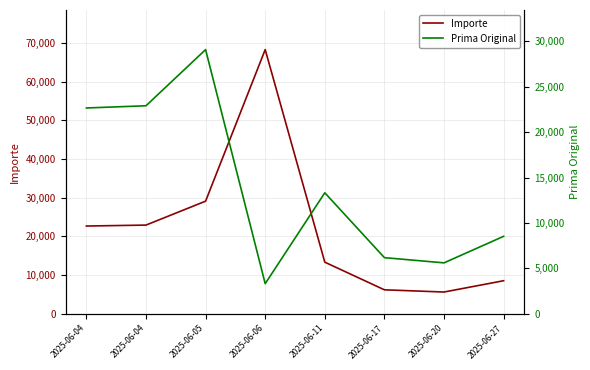

How many values in the Importe series are below 22663?

4